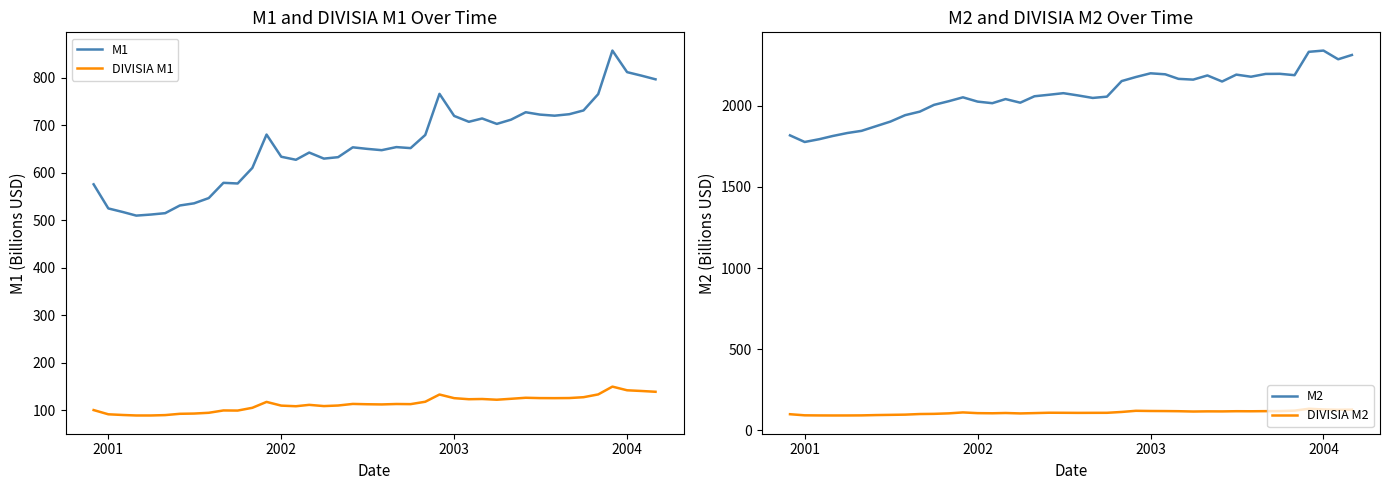

What is the minimum value for M1?

509.7